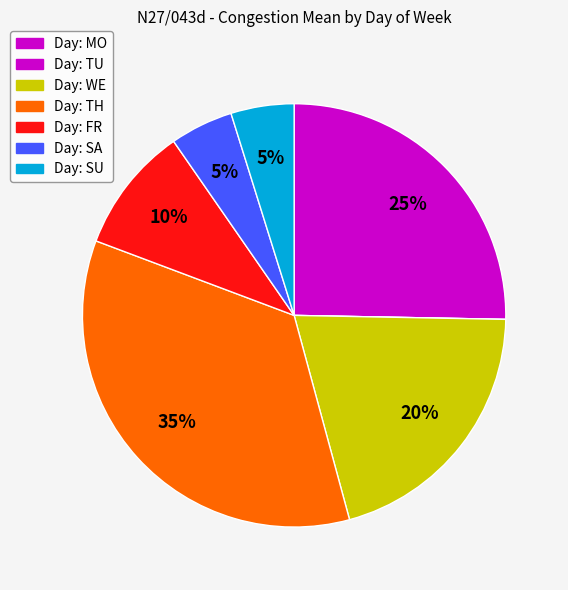

Count the number of slices in the pie.

7